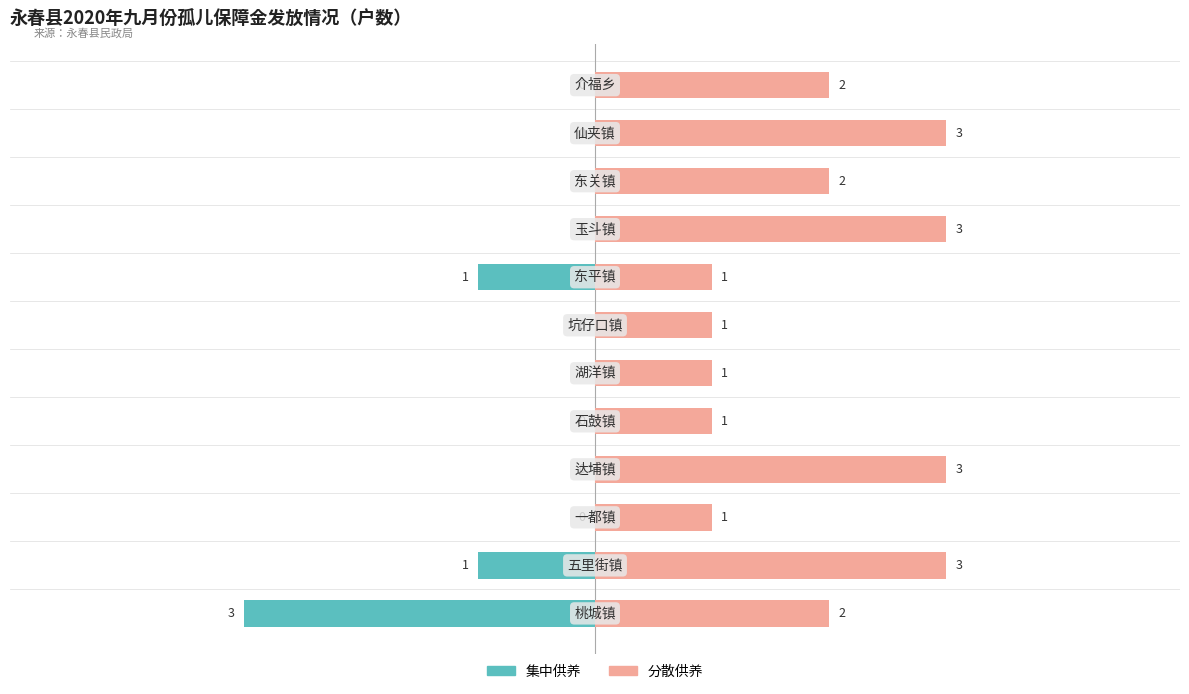

What is the spread (max minus min) of values at 6?

1